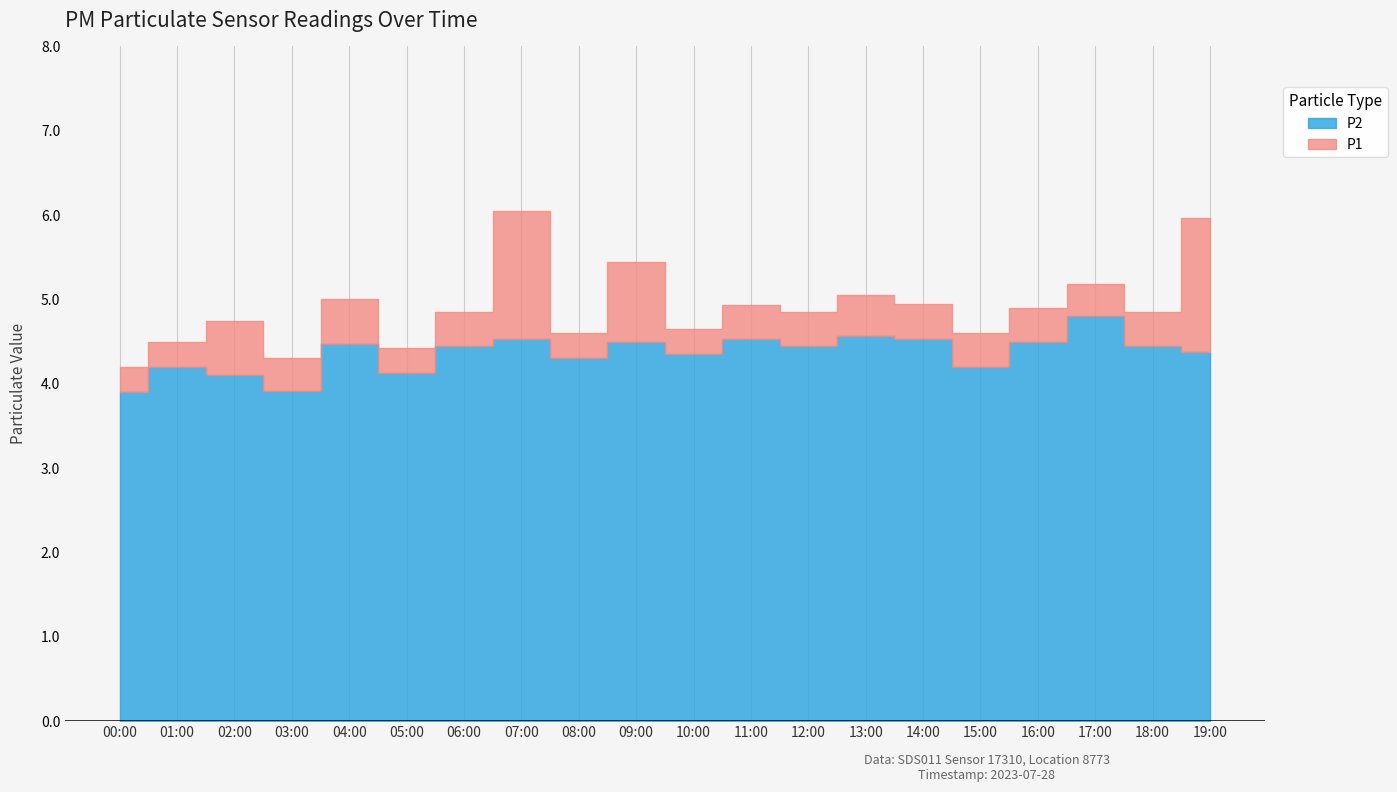

The value of P2 at 10:00 is 7.1. True or false?

False